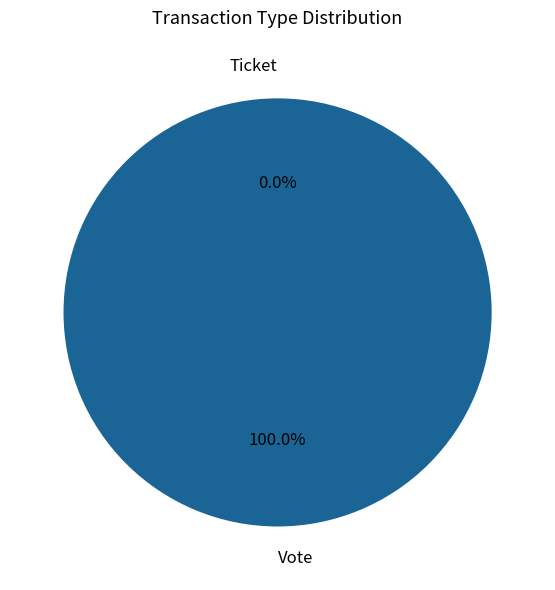

Is there any slice that represents more than half of the pie?

Yes